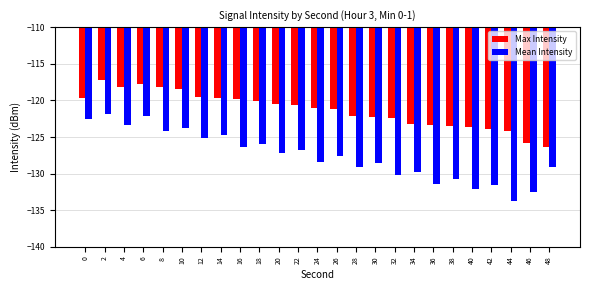

True or false: Max Intensity has a value of -126.4 at 48.

True